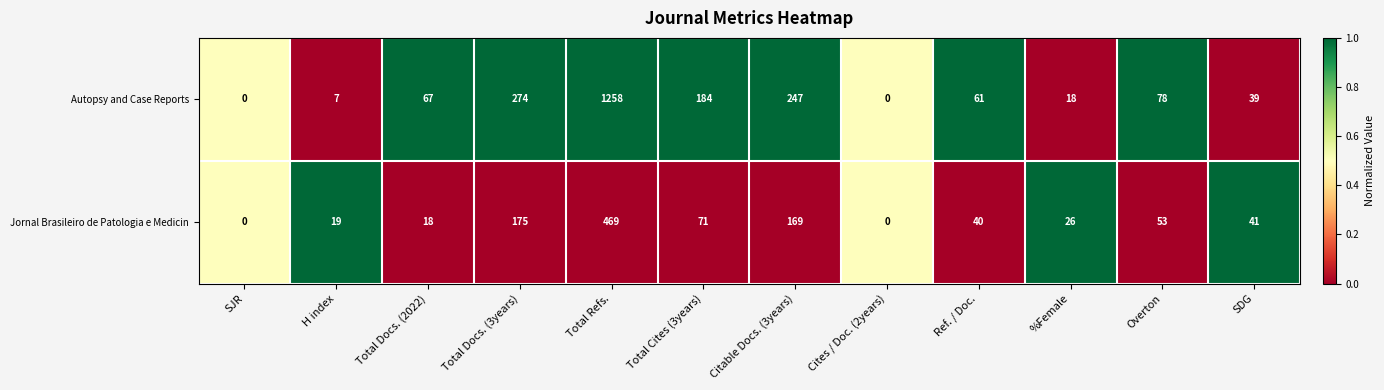

Reading left to right, what are all the values shown in this chart?

Autopsy and Case Reports: SJR=0	H index=7	Total Docs. (2022)=67	Total Docs. (3years)=274	Total Refs.=1258	Total Cites (3years)=184	Citable Docs. (3years)=247	Cites / Doc. (2years)=0	Ref. / Doc.=61	%Female=18	Overton=78	SDG=39
Jornal Brasileiro de Patologia e Medicin: SJR=0	H index=19	Total Docs. (2022)=18	Total Docs. (3years)=175	Total Refs.=469	Total Cites (3years)=71	Citable Docs. (3years)=169	Cites / Doc. (2years)=0	Ref. / Doc.=40	%Female=26	Overton=53	SDG=41